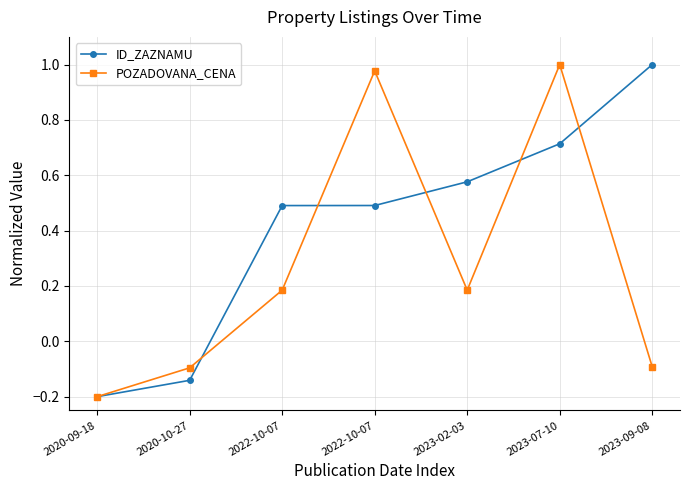

What is the sum of all ID_ZAZNAMU values?

2.9